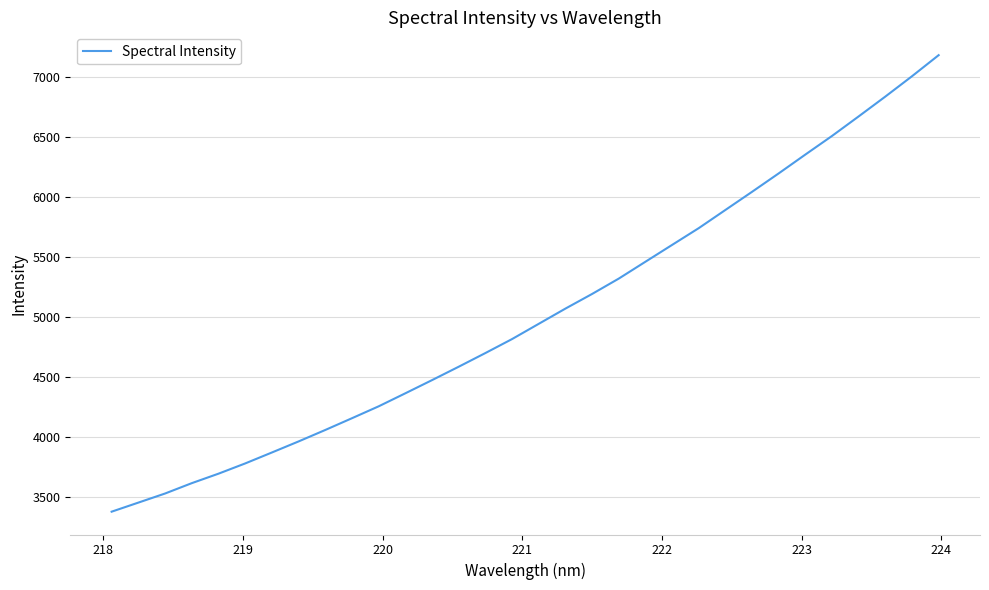

What is the maximum value shown in the chart?

7185.2